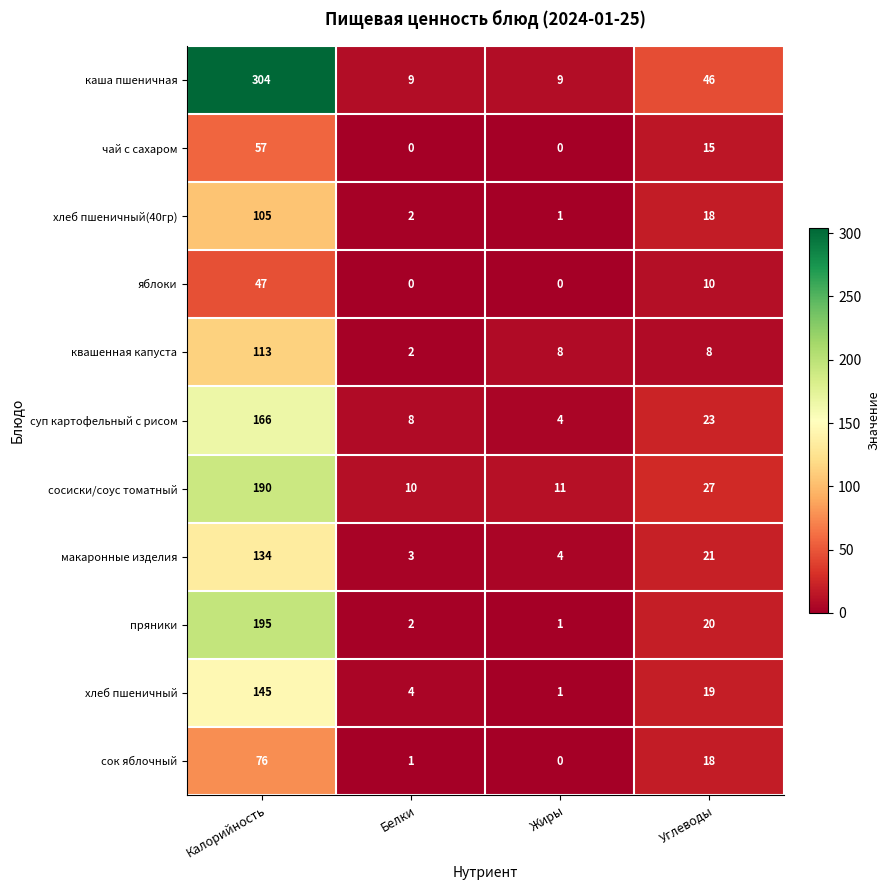

The яблоки series shows 0 at Жиры. True or false?

True